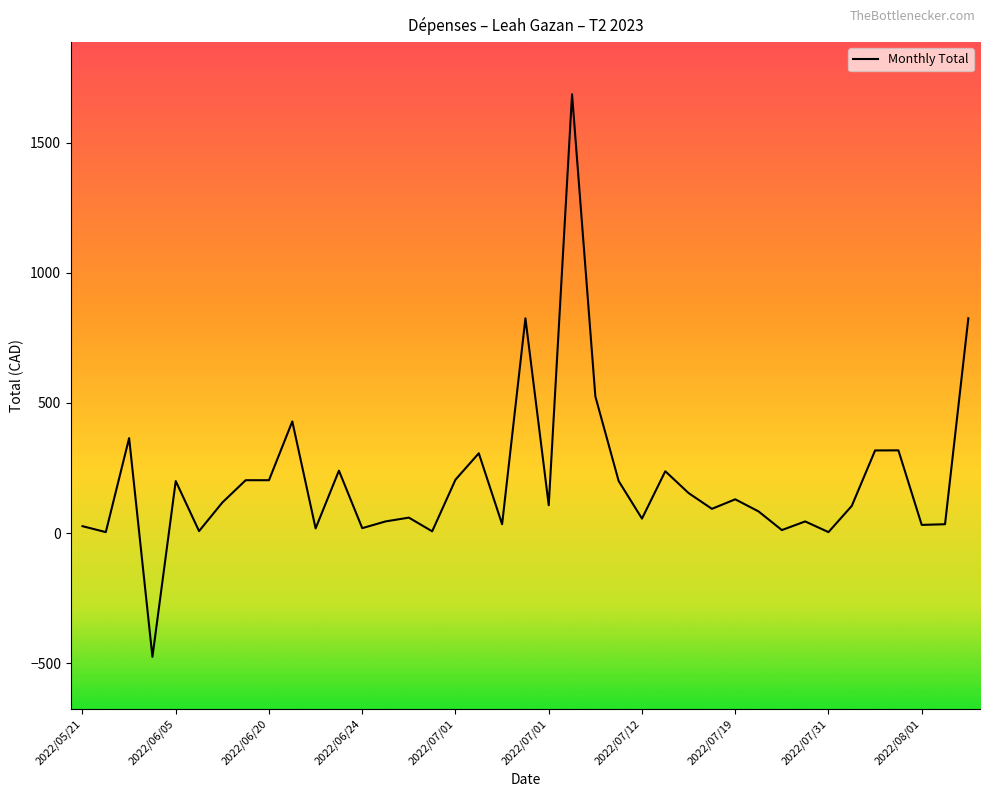

Which category has the highest value across all series?

21